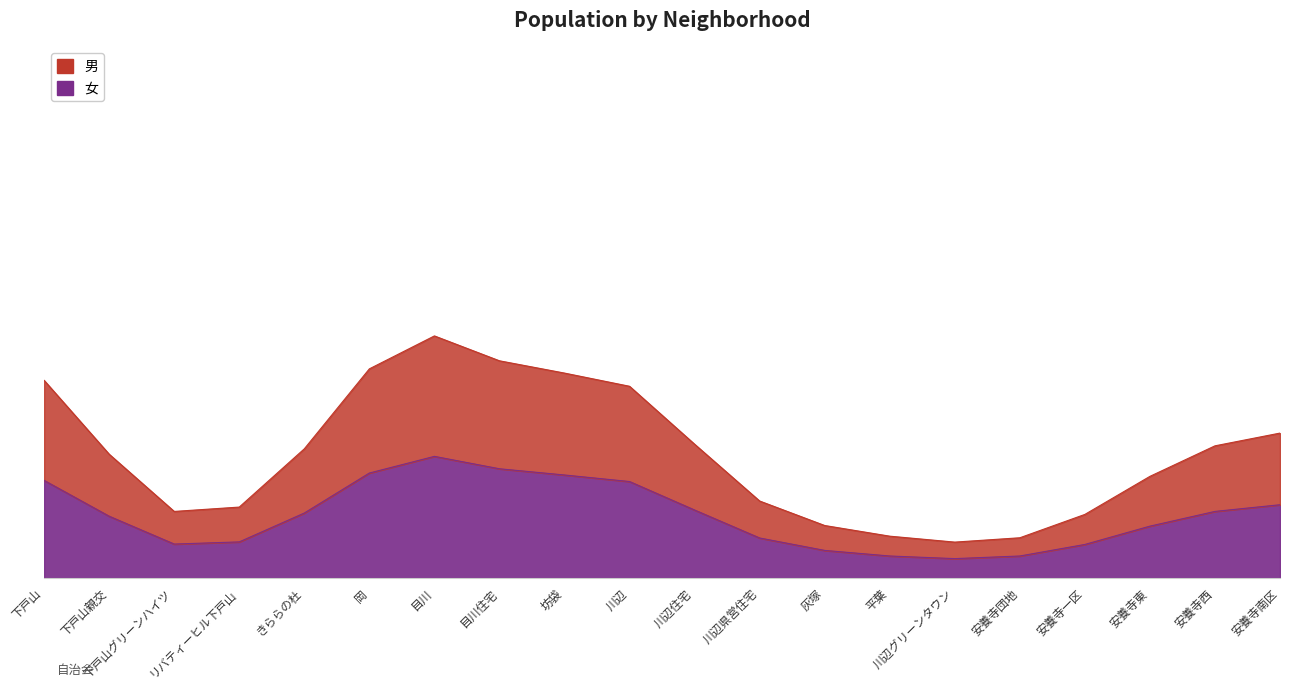

How many data points in 女 are less than 167?

10